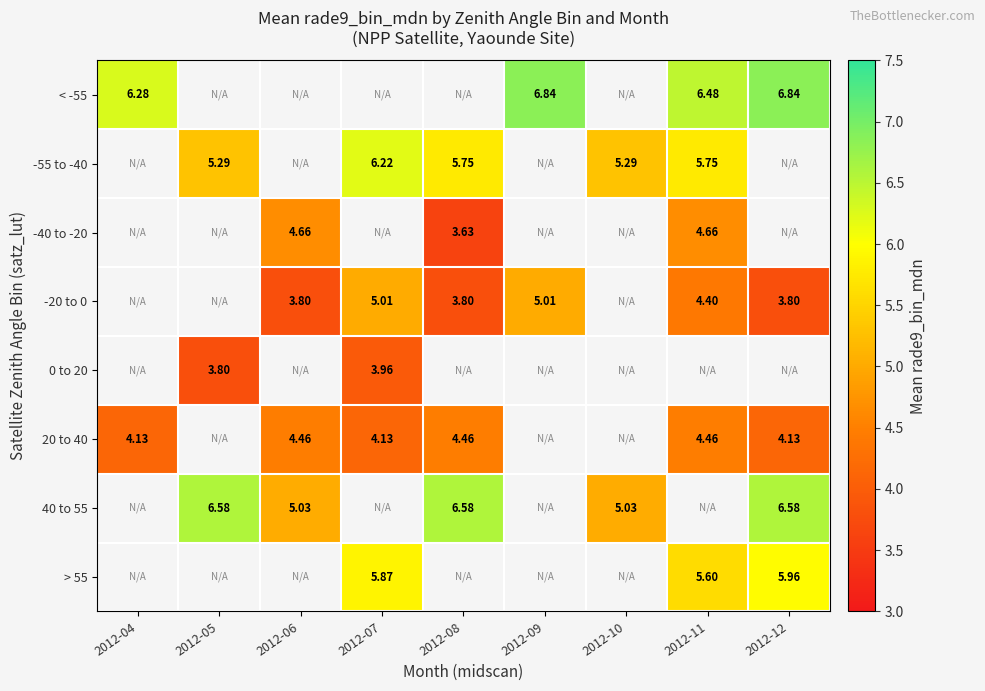

The 20 to 40 series shows 2.5 at 2012-12. True or false?

False